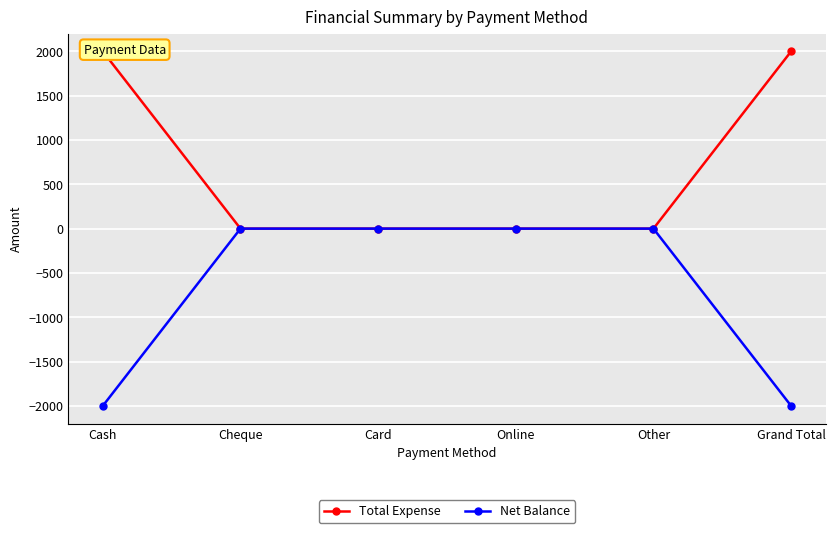

True or false: Net Balance and Total Expense cross at least once.

False